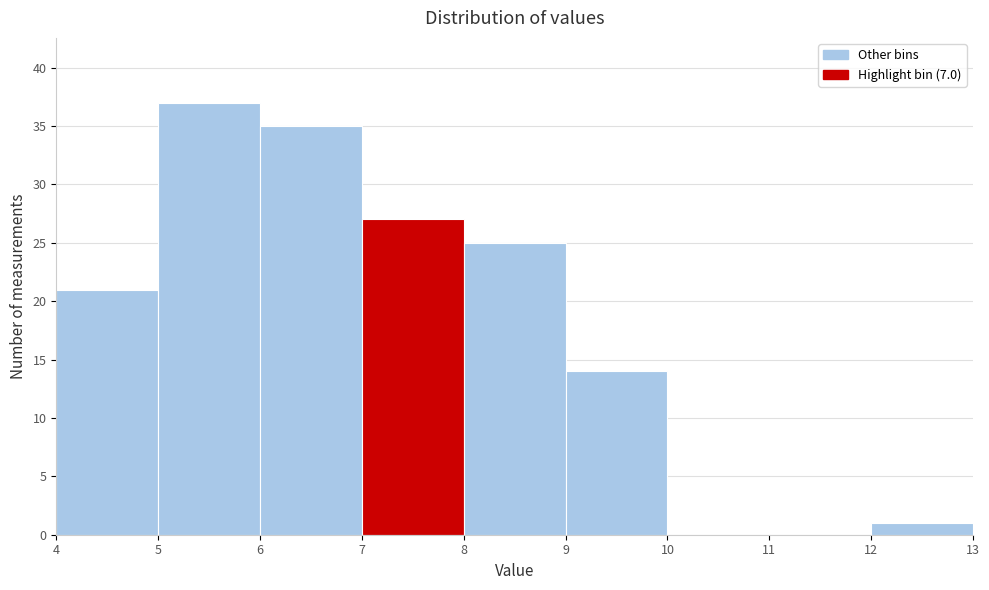

What is the height of the bar covering 4 to 5 on the x-axis? The values are not printed on the chart, so give them approximately, as read against the axis.

21